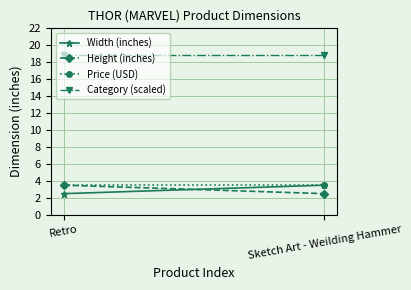

What is the minimum value for Height (inches)?

2.5